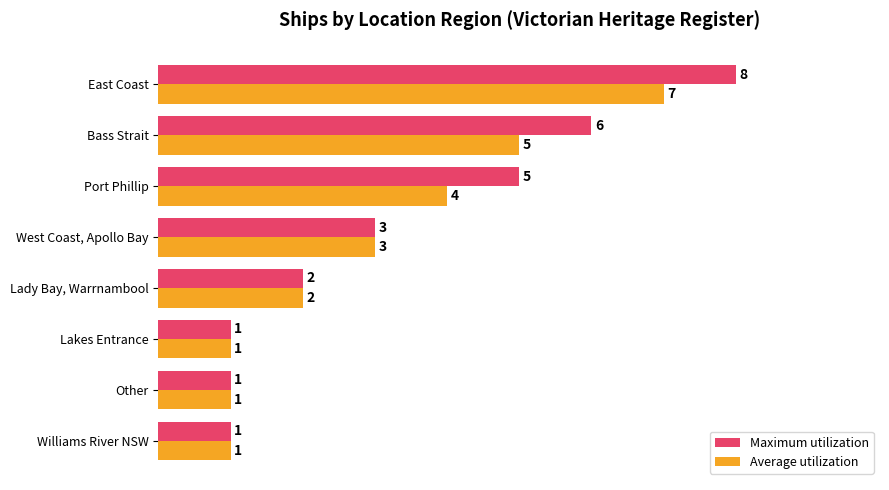

What is the difference between the second highest and second lowest values in the Maximum utilization series?

5